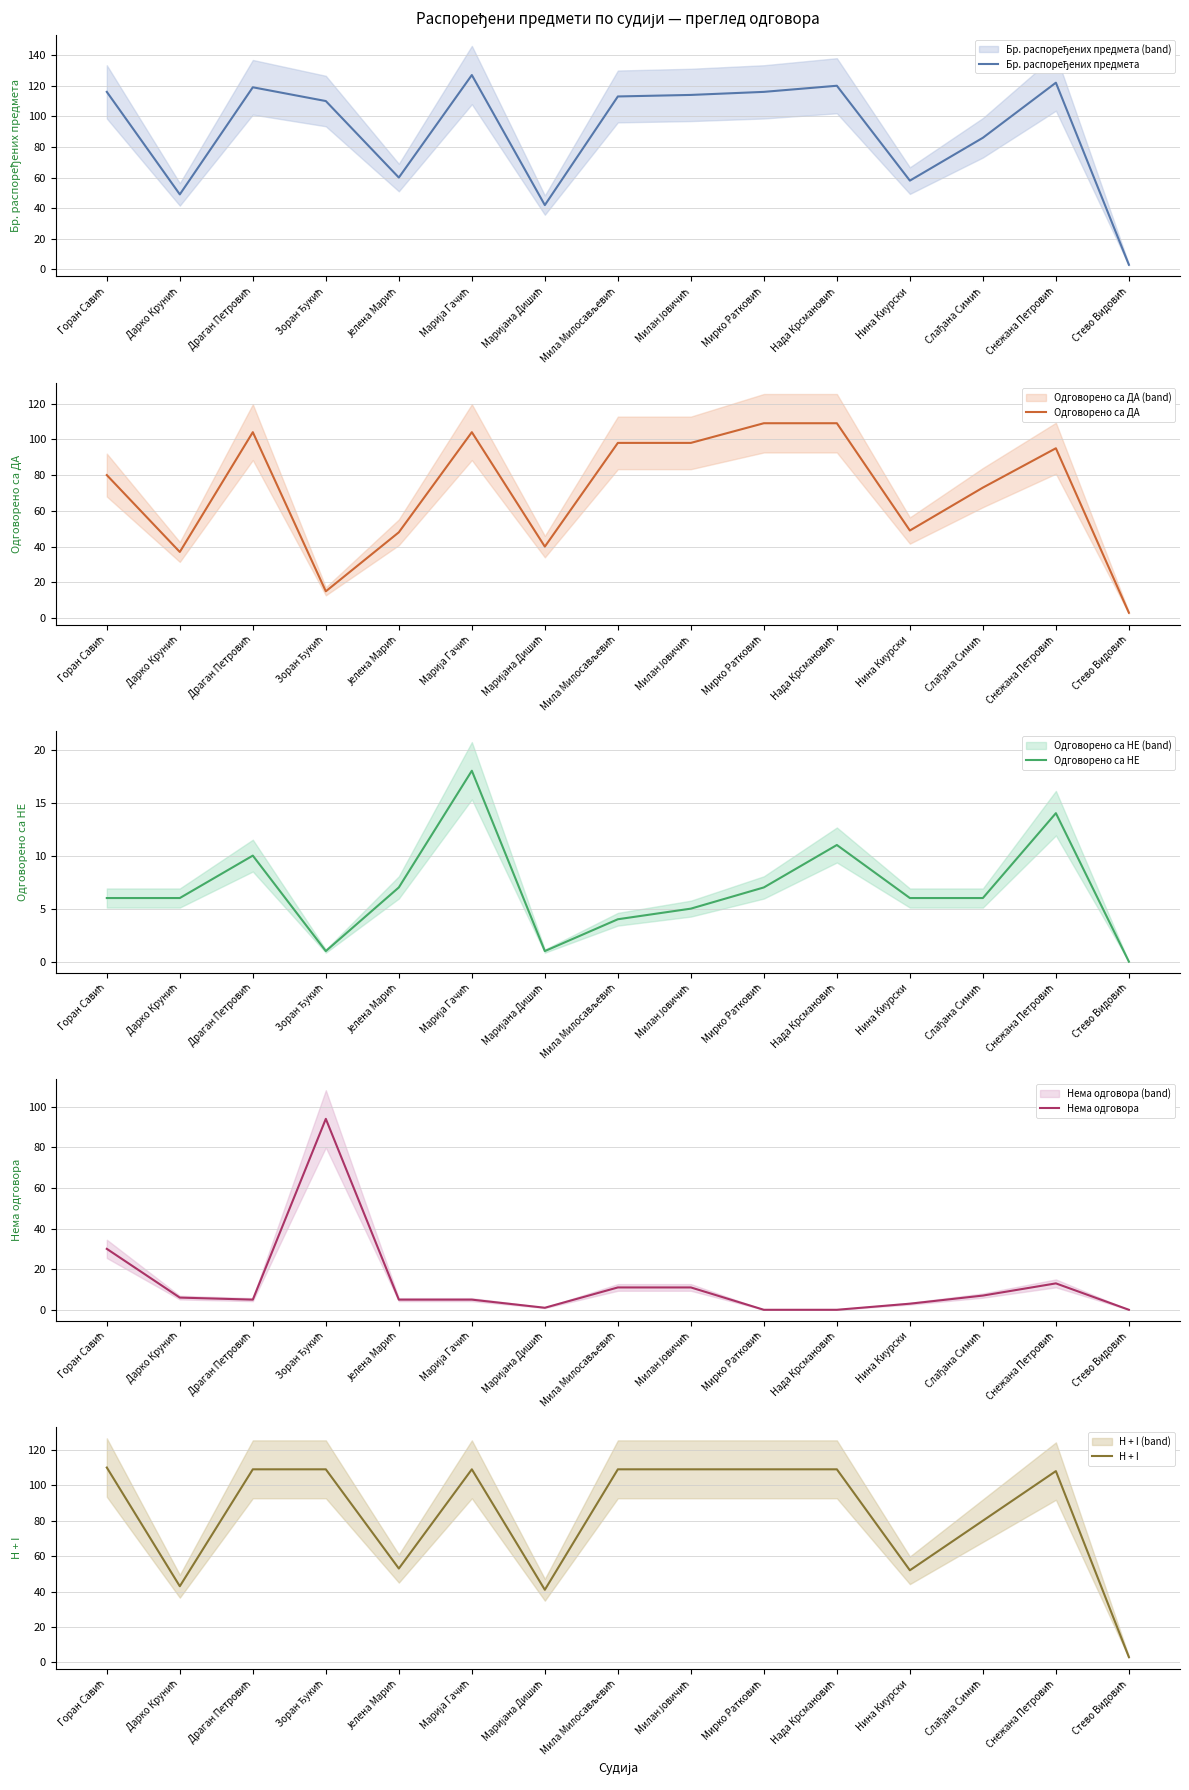

The Одговорено са ДА series shows 73 at Слађана Симић. True or false?

True